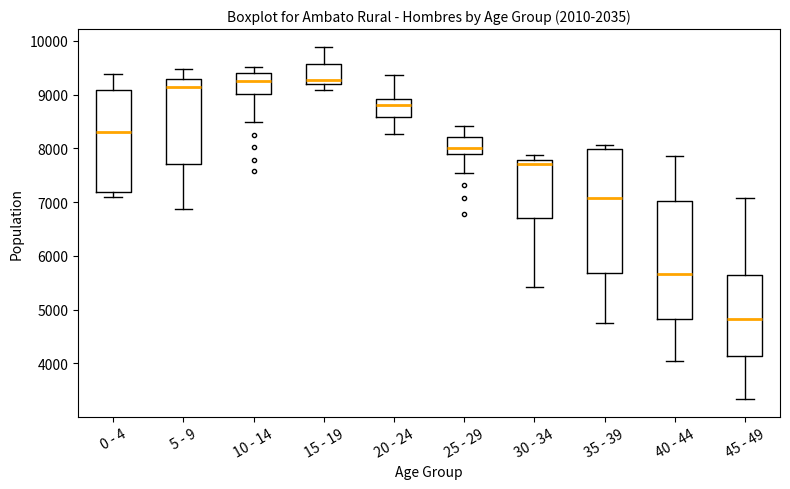

Which box's median line is the lowest?

45 - 49